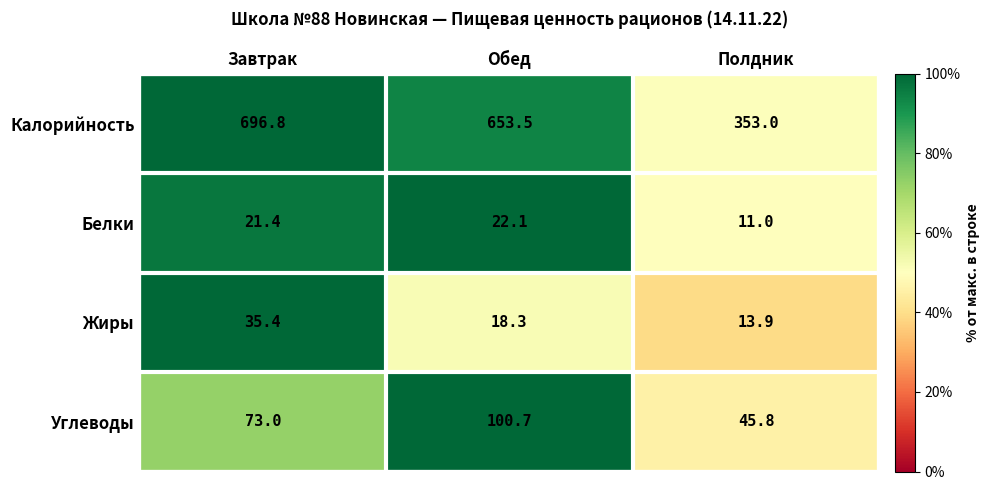

Reading right to left, what are all the values shown in this chart?

Калорийность: 353.0	653.5	696.8
Белки: 11.0	22.1	21.4
Жиры: 13.9	18.3	35.4
Углеводы: 45.8	100.7	73.0